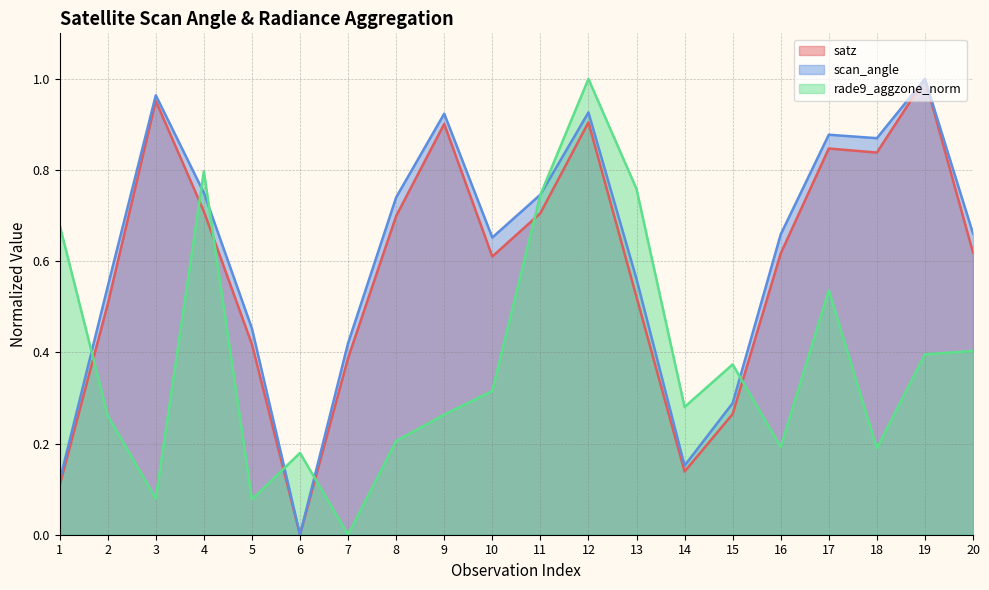

What are all the series names shown in the legend?

satz, scan_angle, rade9_aggzone_norm